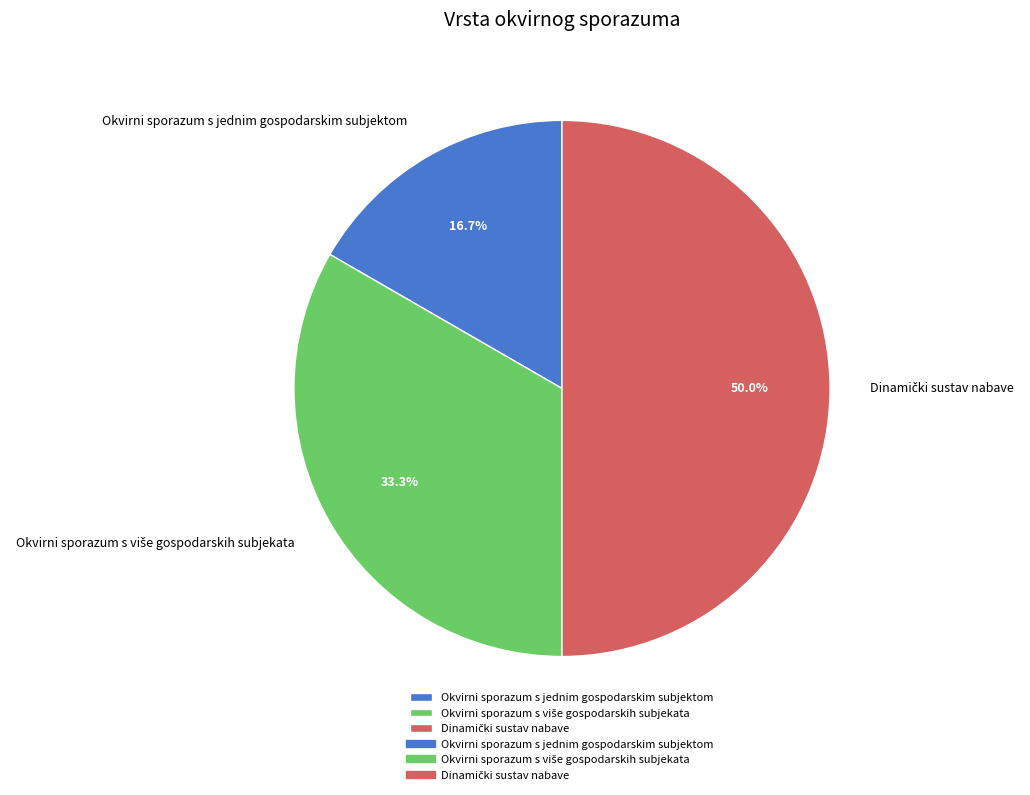

What percentage is NOT represented by Okvirni sporazum s jednim gospodarskim subjektom?

83.3%